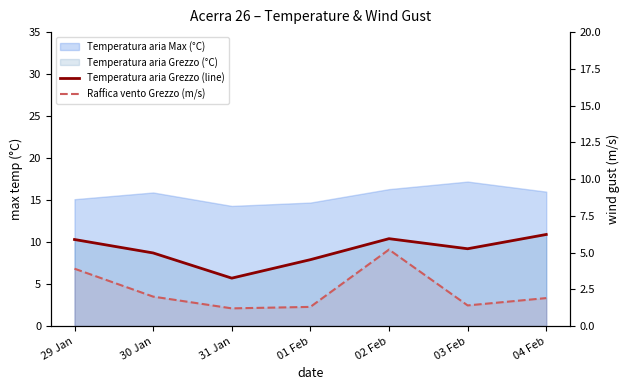

At which category is the sum across all series the highest?

02 Feb